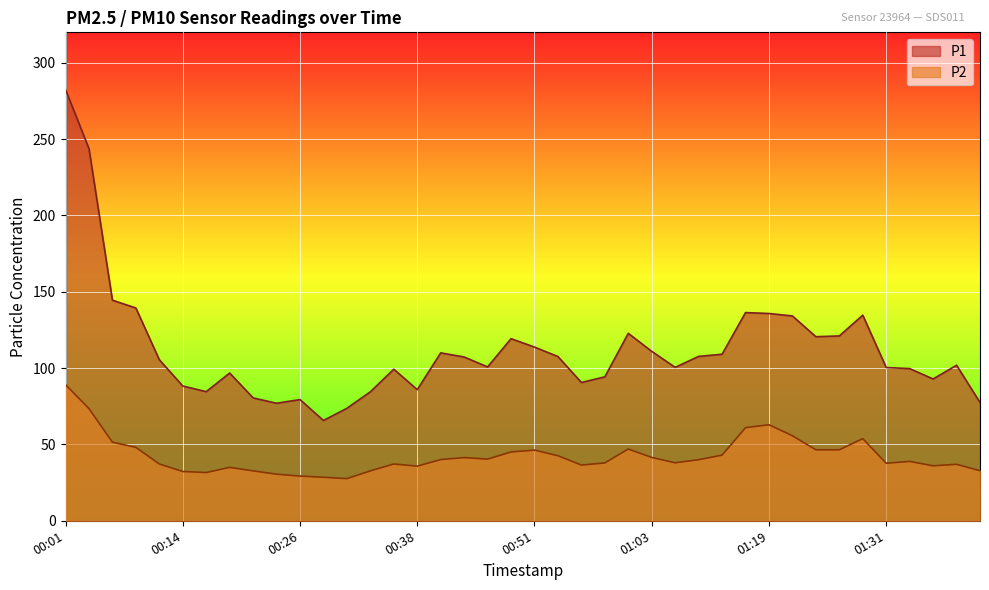

What position from the right is 00:58?

17